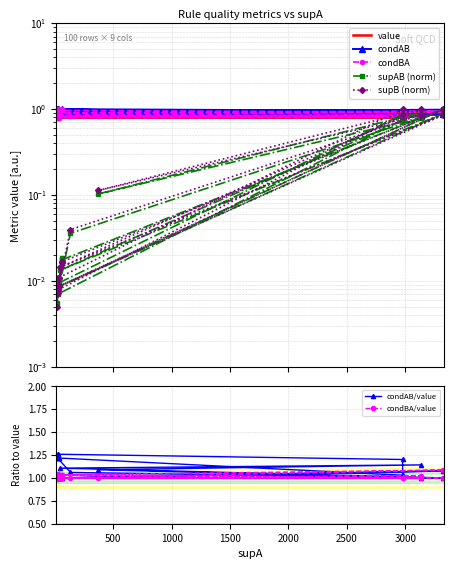

What is the difference between the value values at 18 and 32?

0.2